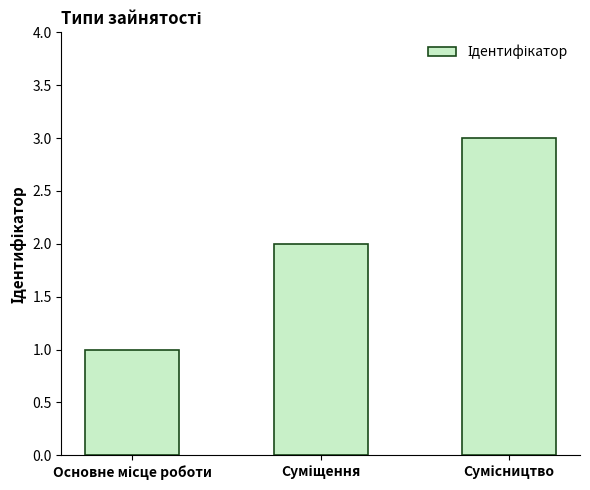

What is the average value?

2